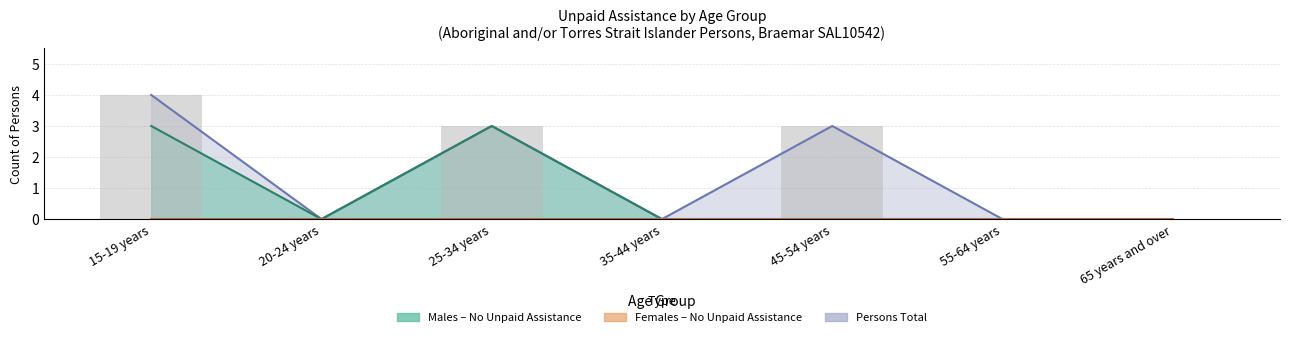

Is the value of Persons - Total at 65 years and over greater than the value of Males - No unpaid assistance provided at 55-64 years?

No